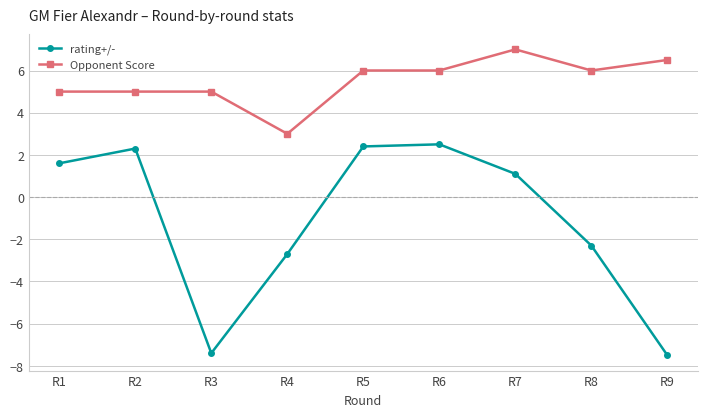

At which category does the chart reach its peak across all series?

R7